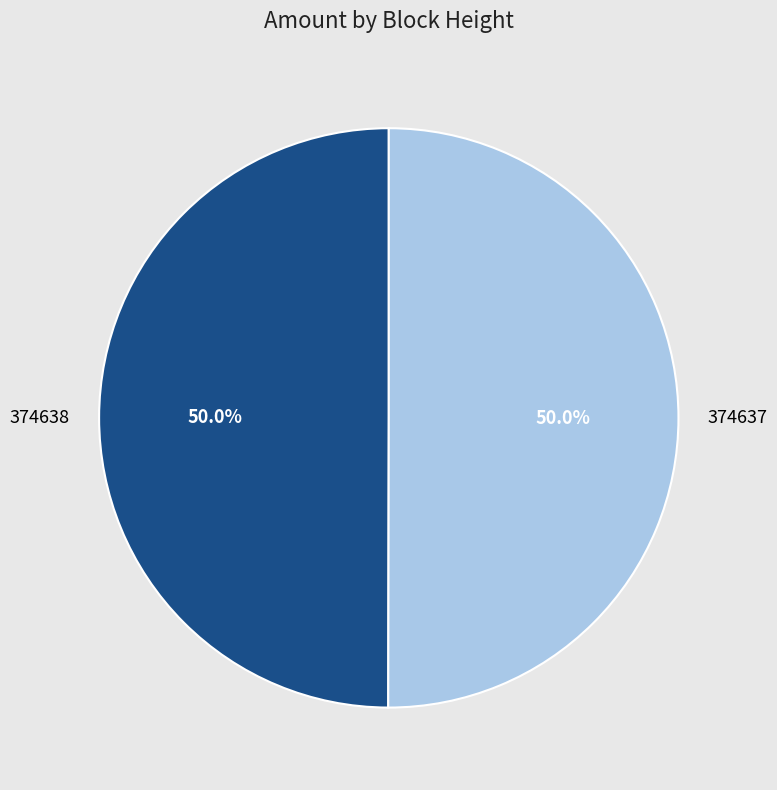

To the nearest percent, what is the average slice percentage?

50%